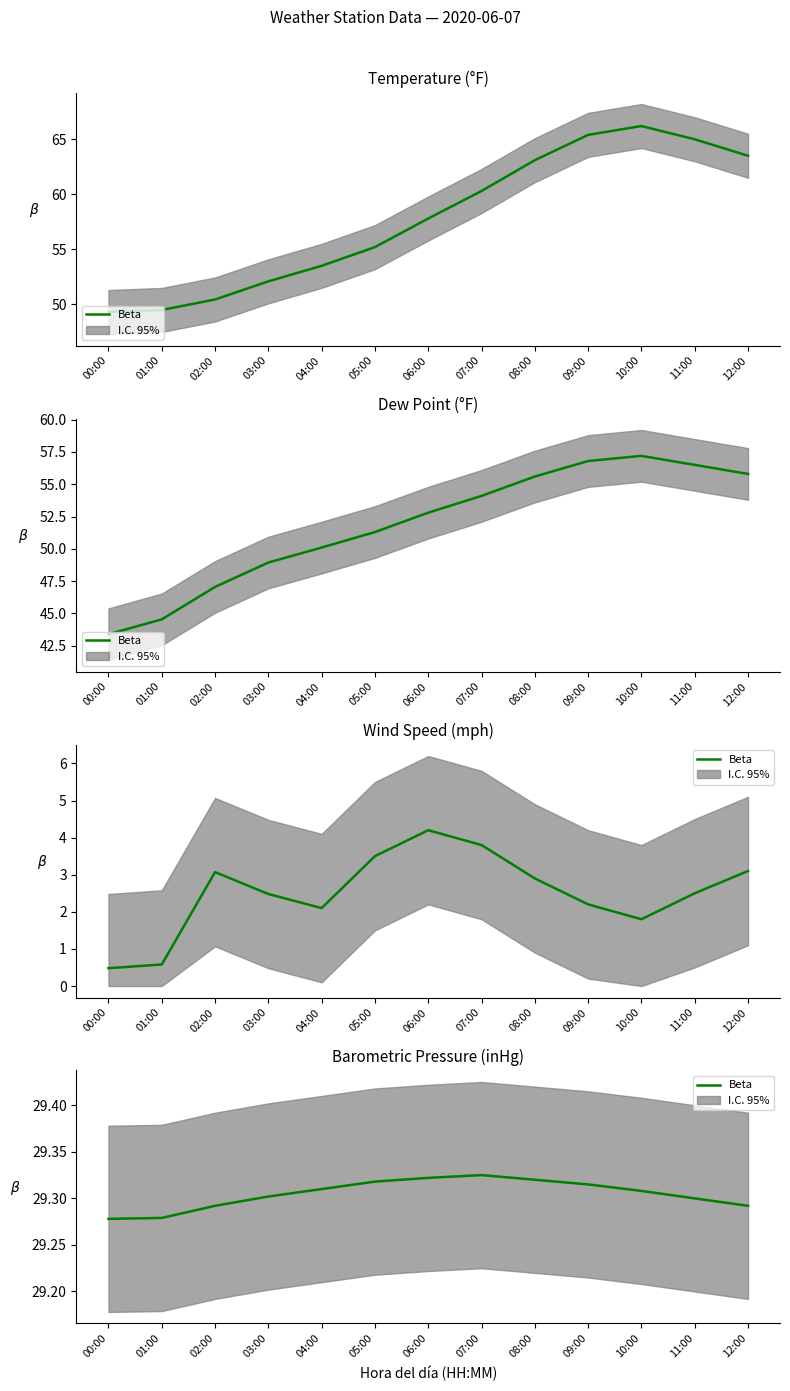

Between 05:00 and 10:00, which is larger?

05:00